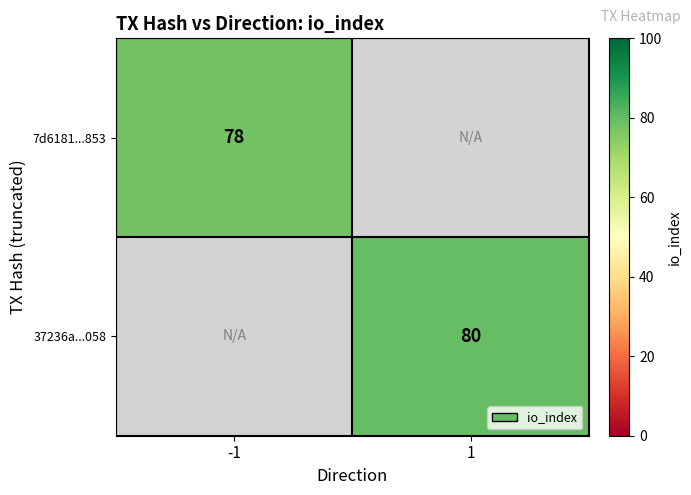

True or false: 37236a...058 has a value of 80 at 1.

True